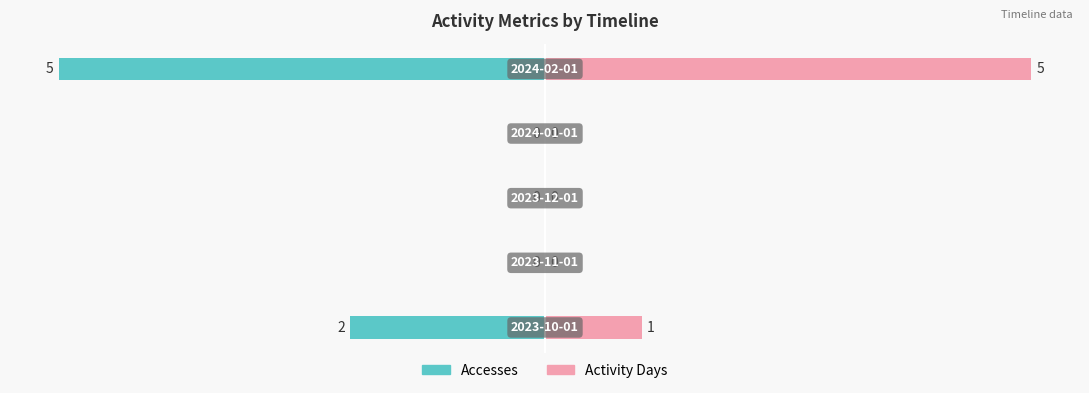

At how many categories does at least one series exceed 2?

1